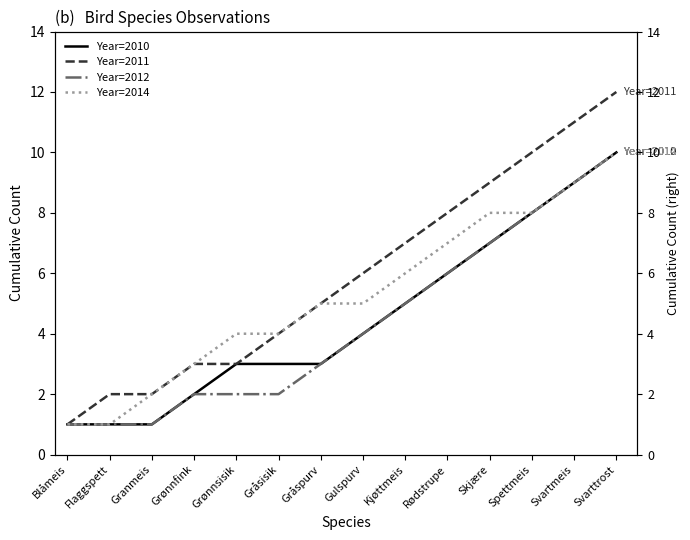

True or false: Year=2014 and Year=2012 cross at least once.

False